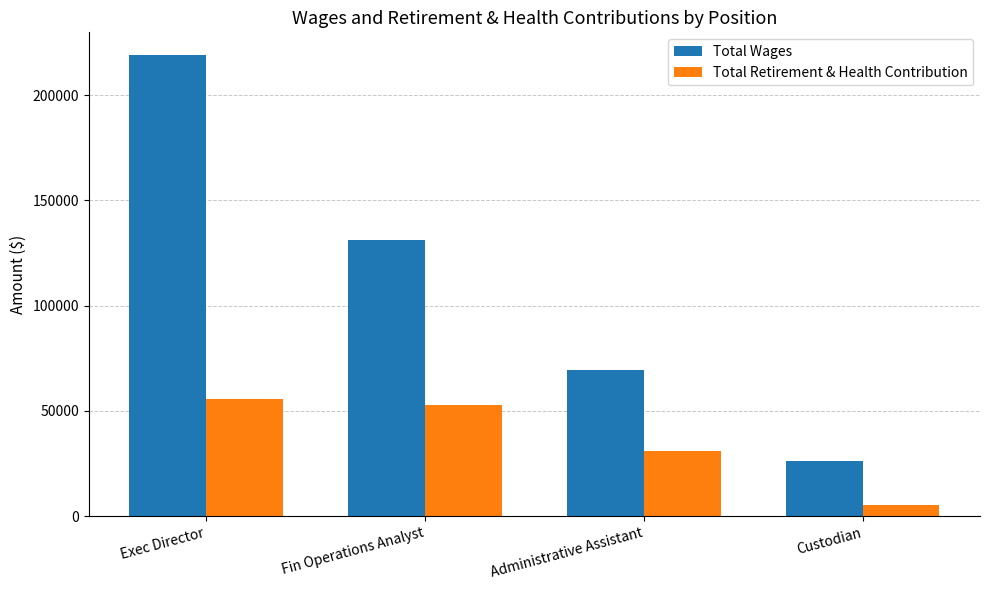

What is the difference between the maximum and minimum values in the Total Wages series?

192483